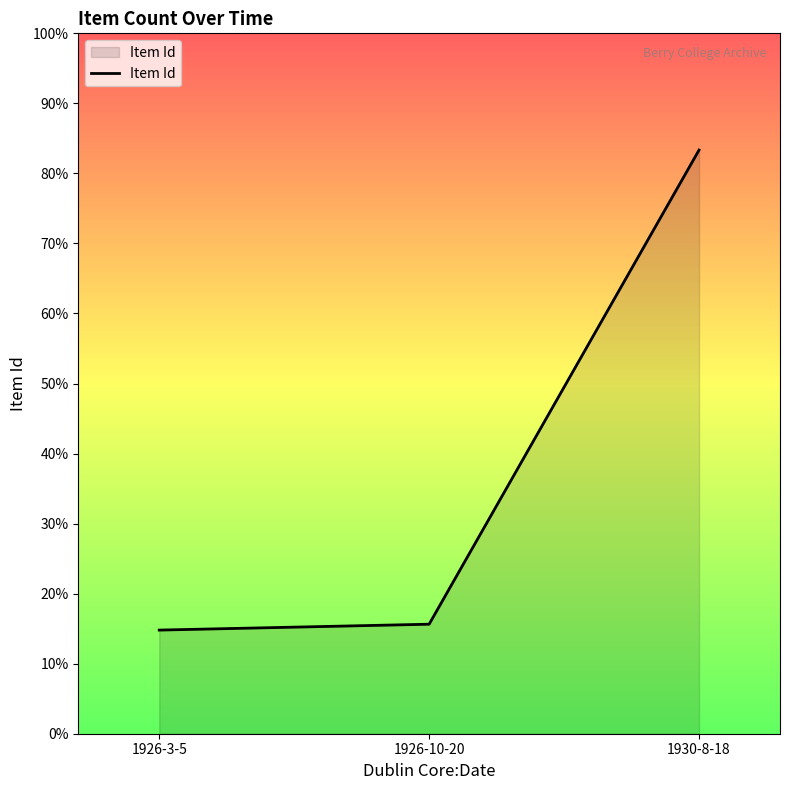

Between 1930-8-18 and 1926-10-20, which is larger?

1930-8-18